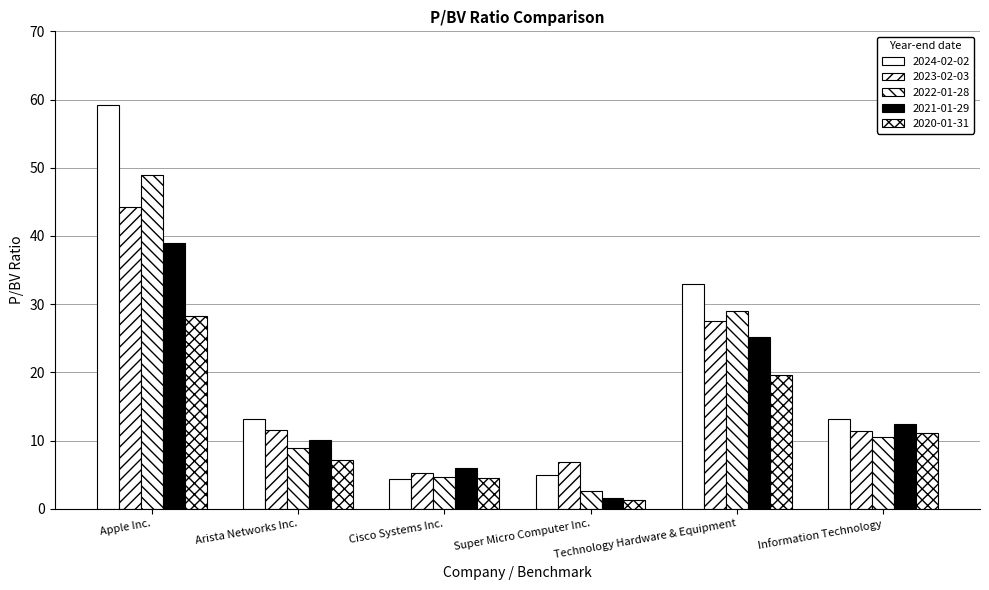

How many distinct data groups are displayed?

5